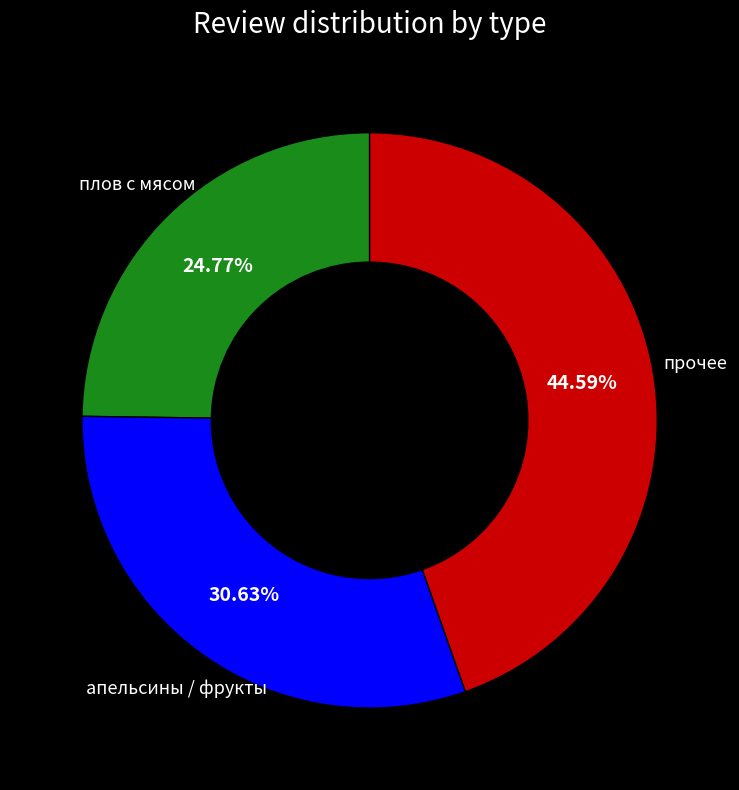

Does any single category account for the majority?

No